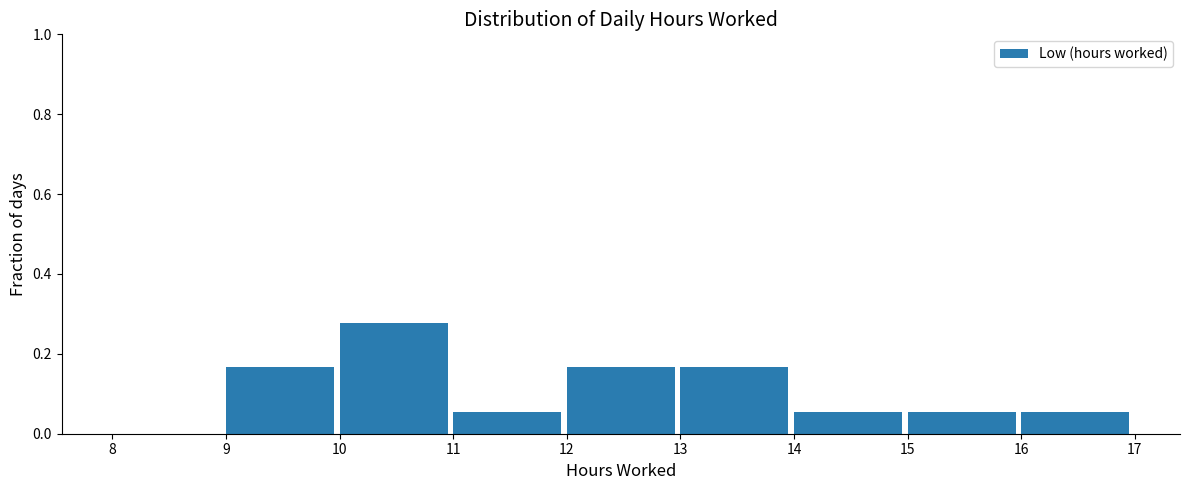

Reading left to right, list every bar in this chart as the range it spans on the x-axis followed by its height. The values are not printed on the chart, so give them approximately, as read against the axis.

8 to 9: 0
9 to 10: 0.16
10 to 11: 0.28
11 to 12: 0.06
12 to 13: 0.16
13 to 14: 0.16
14 to 15: 0.06
15 to 16: 0.06
16 to 17: 0.06